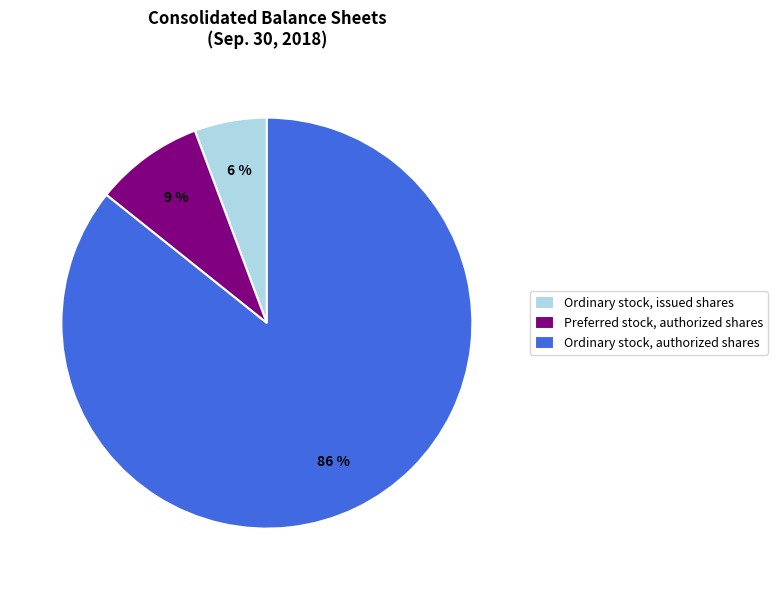

Is the sum of Ordinary stock, issued shares and Preferred stock, authorized shares greater than half?

No